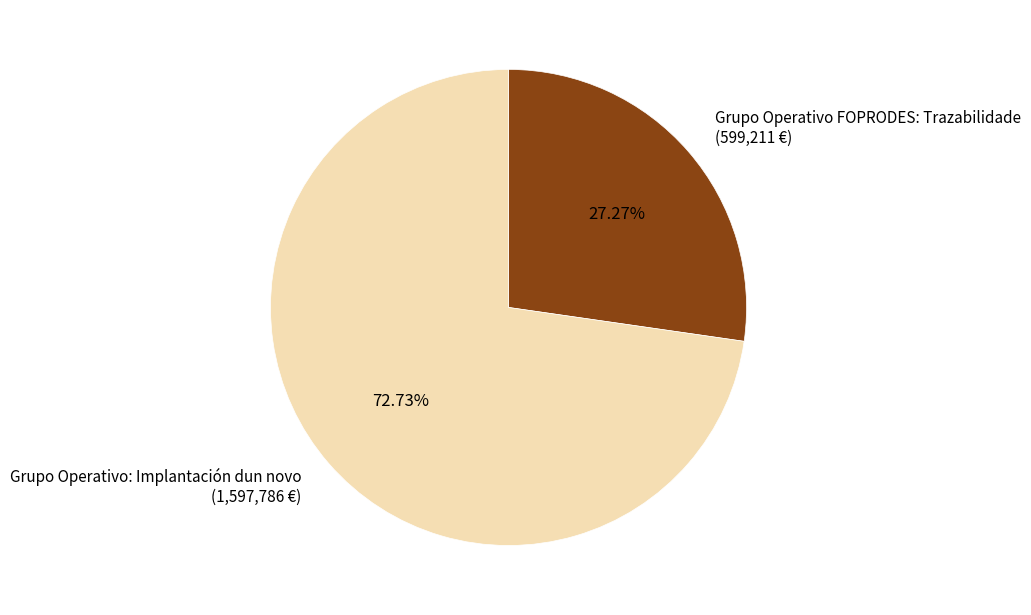

Combined, do Grupo Operativo FOPRODES: Trazabilidade and Grupo Operativo: Implantación dun novo account for over 50%?

Yes